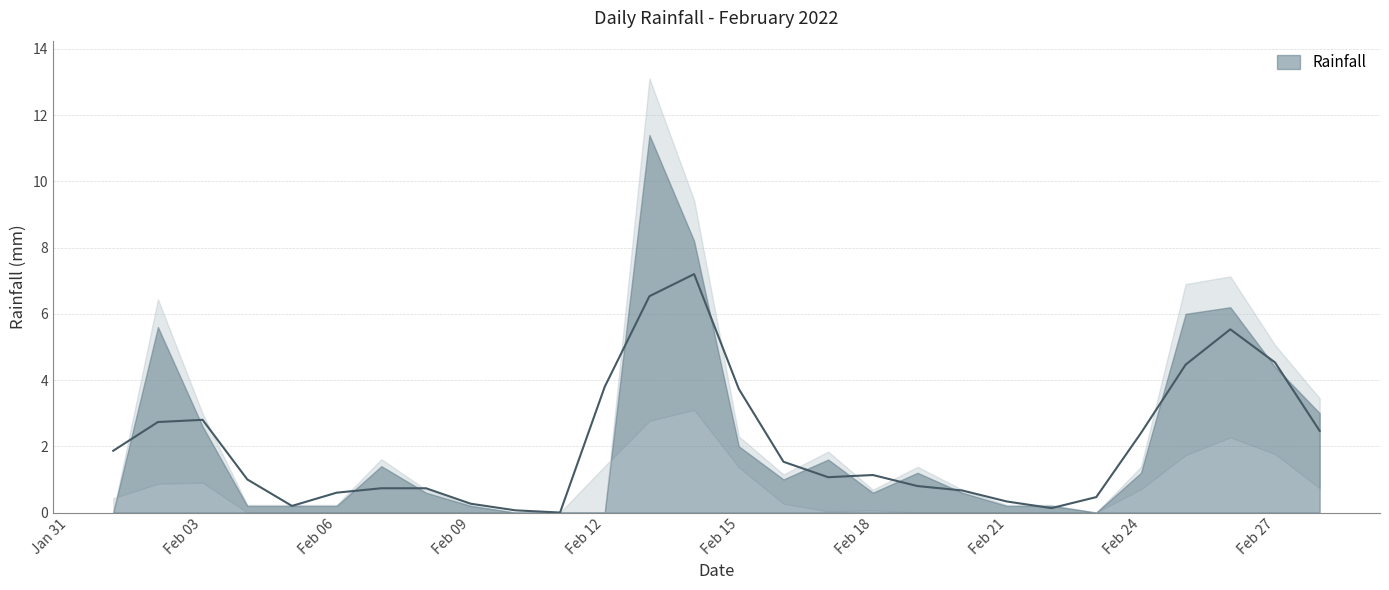

What is the sum of all values?

58.8